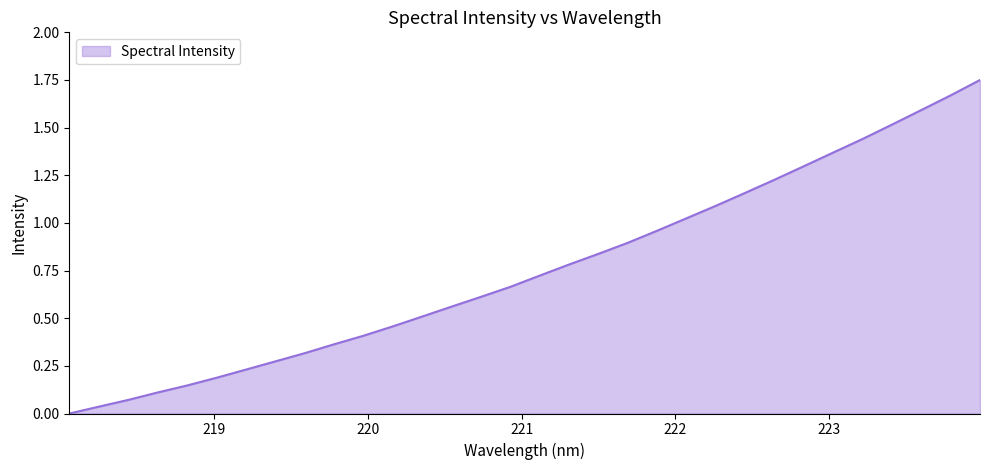

What is the label of the 15th point from the left?

220.7354